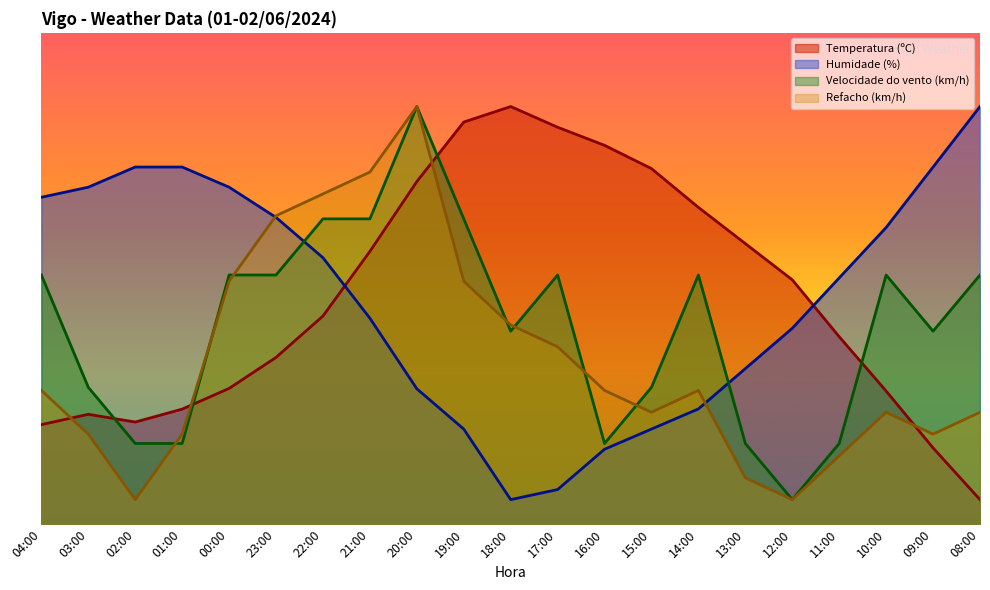

Does the chart display data point markers on the line(s)?

No